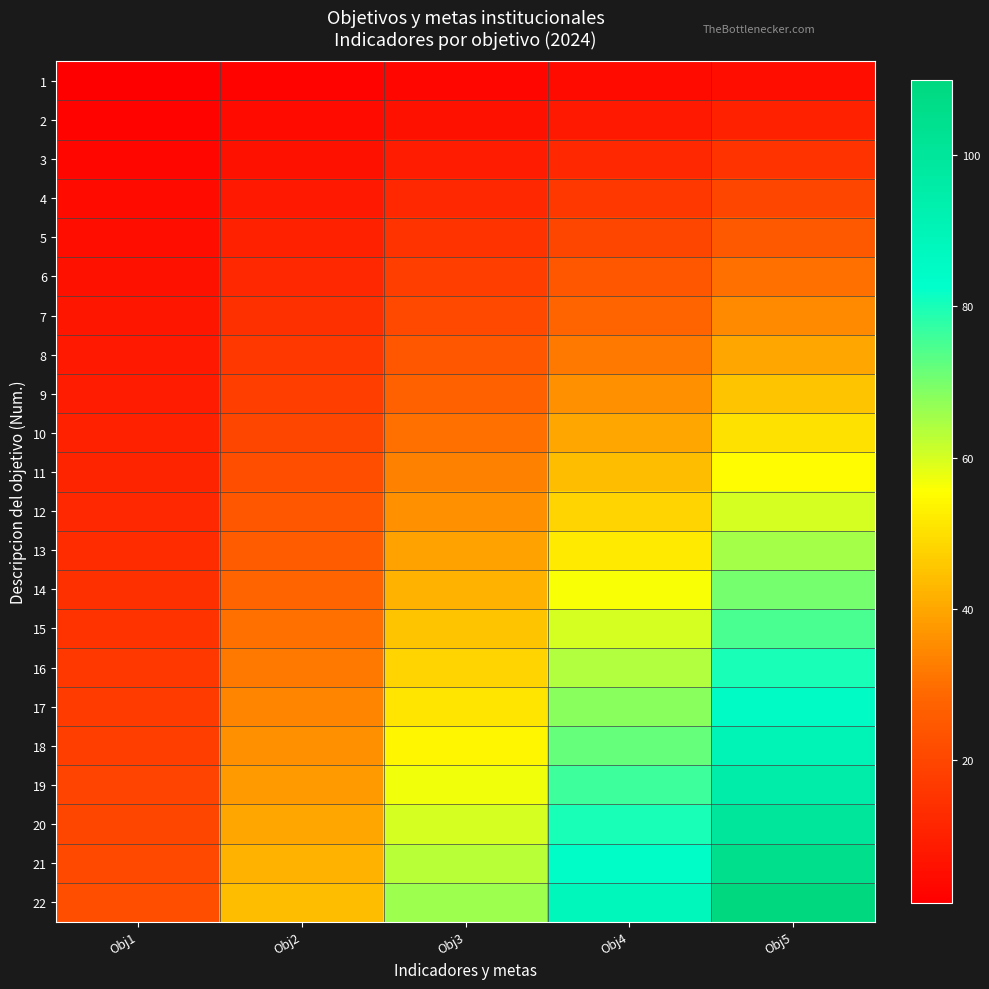

How many distinct data groups are displayed?

22